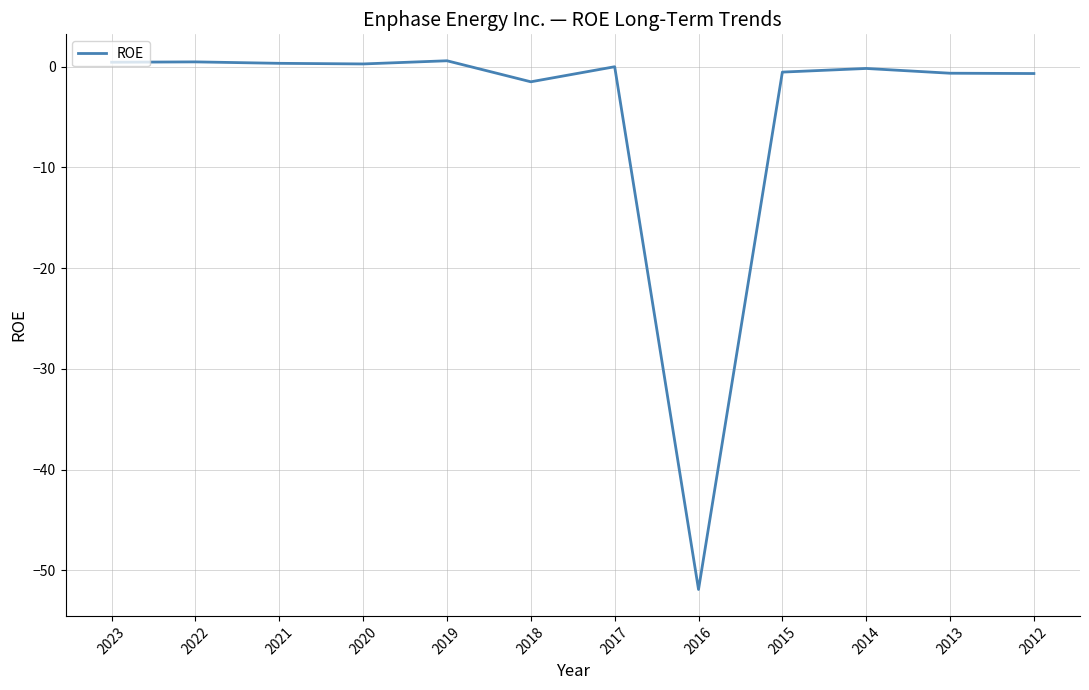

What is the difference between the second highest and second lowest values?

2.0